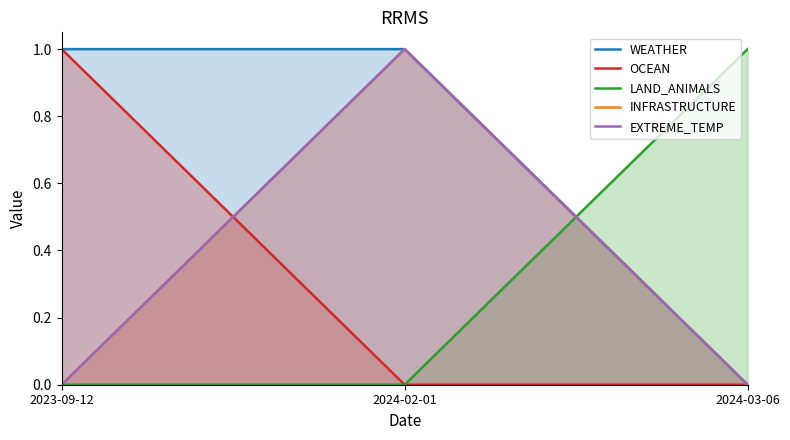

At which label does LAND_ANIMALS reach its peak?

2024-03-06